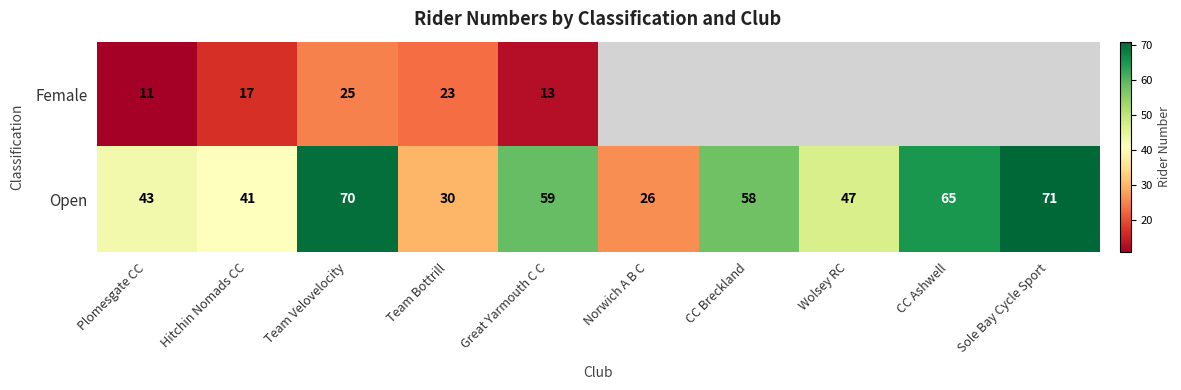

At which category is the sum across all series the highest?

Team Velovelocity